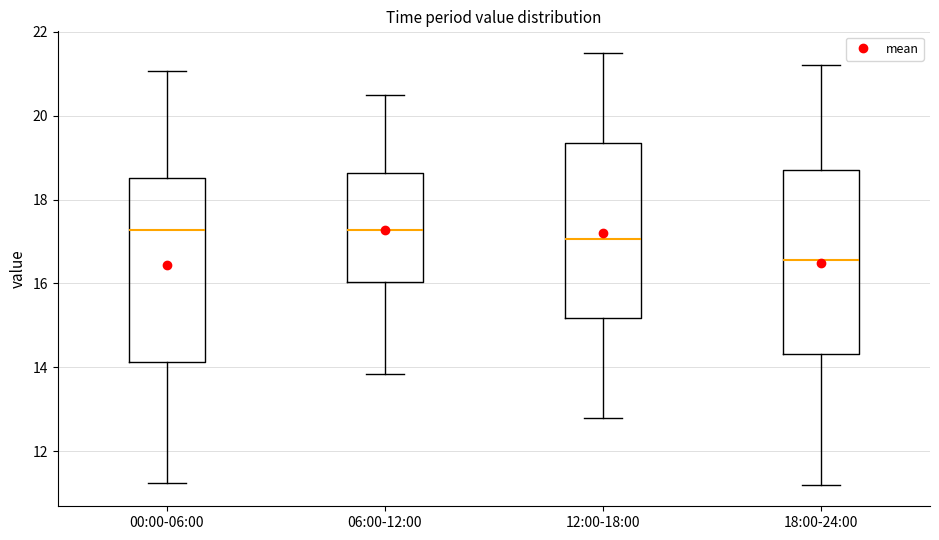

Where does the lower whisker of the box for 18:00-24:00 end on the y-axis? The values are not printed on the chart, so give them approximately, as read against the axis.

11.2